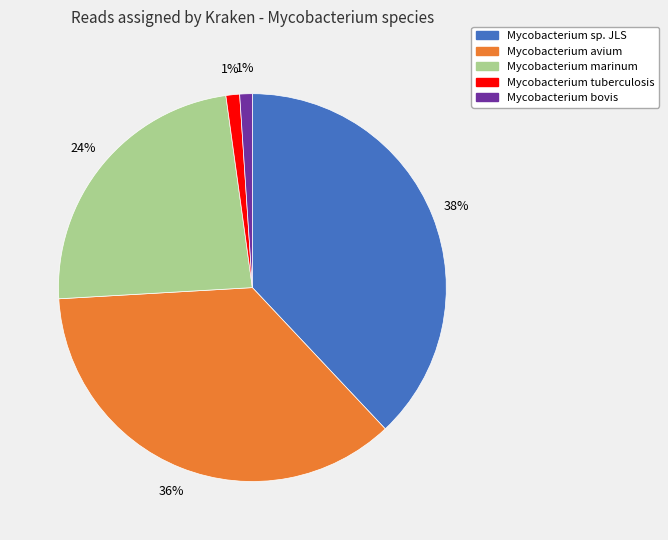

How many segments does this pie chart have?

5